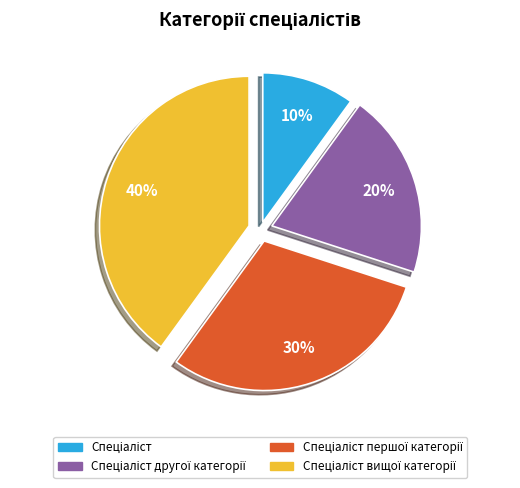

Is there a majority slice in this chart?

No